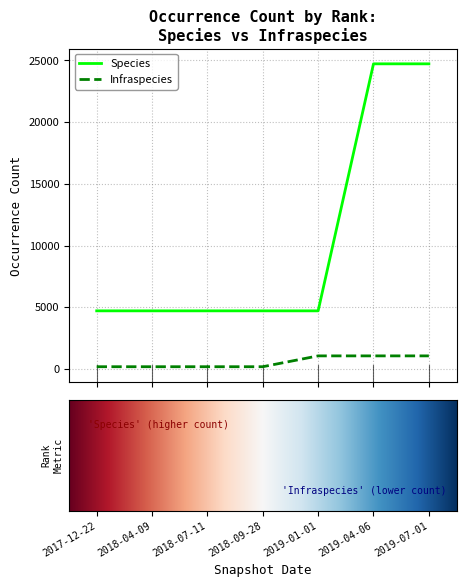

Which series has the largest total across all categories?

Species